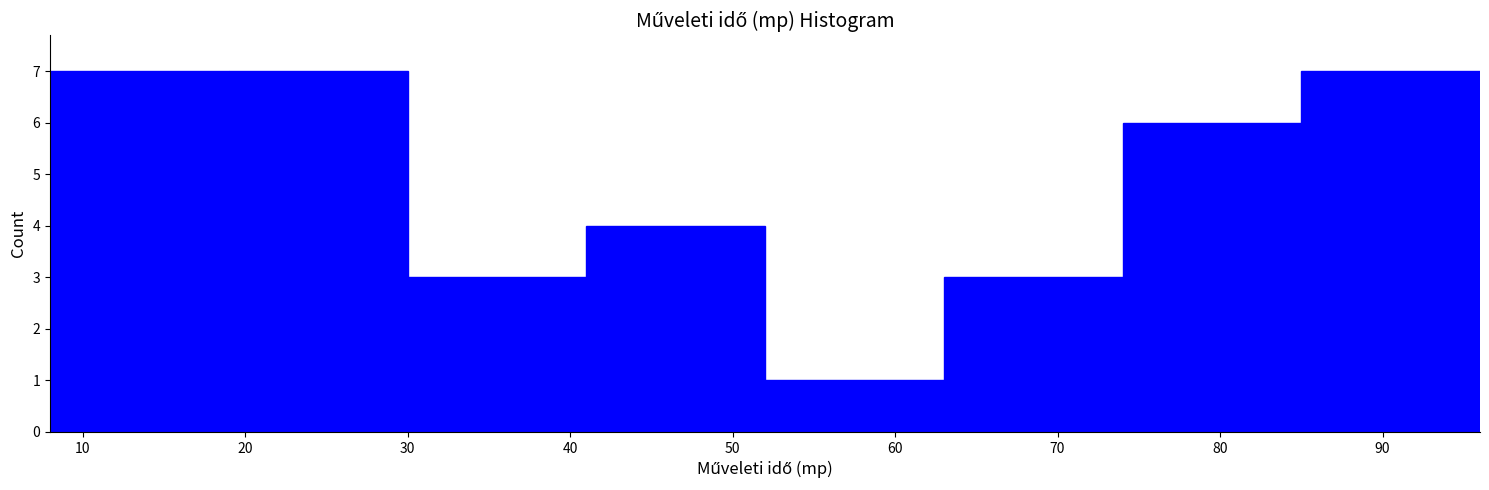

Reading left to right, transcribe this chart: for each bar, give the range it covers on the x-axis and its height. The values are not printed on the chart, so give them approximately, as read against the axis.

8 to 19: 7
19 to 30: 7
30 to 41: 3
41 to 52: 4
52 to 63: 1
63 to 74: 3
74 to 85: 6
85 to 96: 7